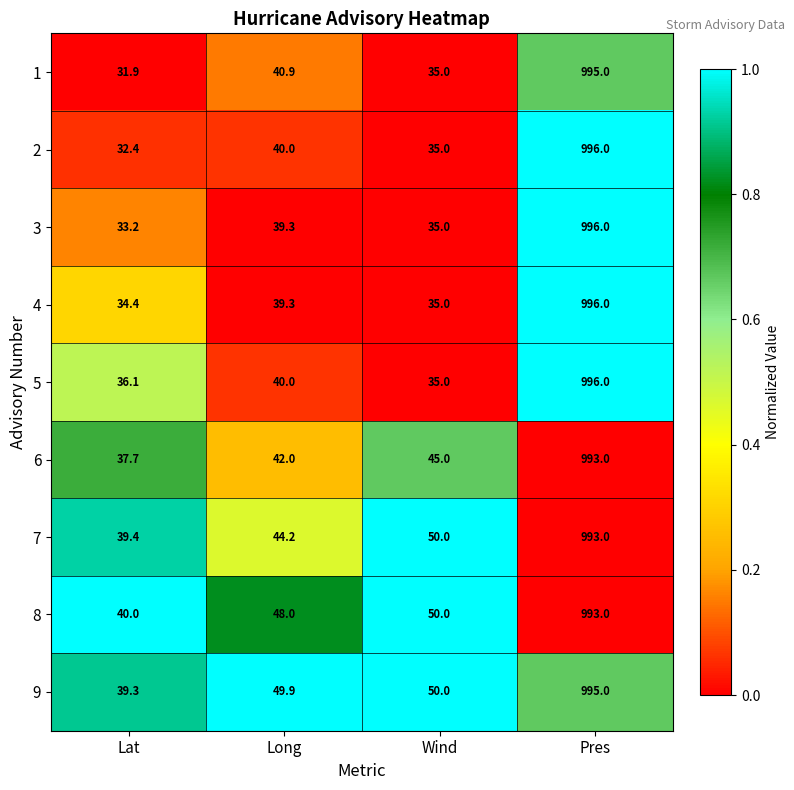

At which label does 5 reach its peak?

Pres